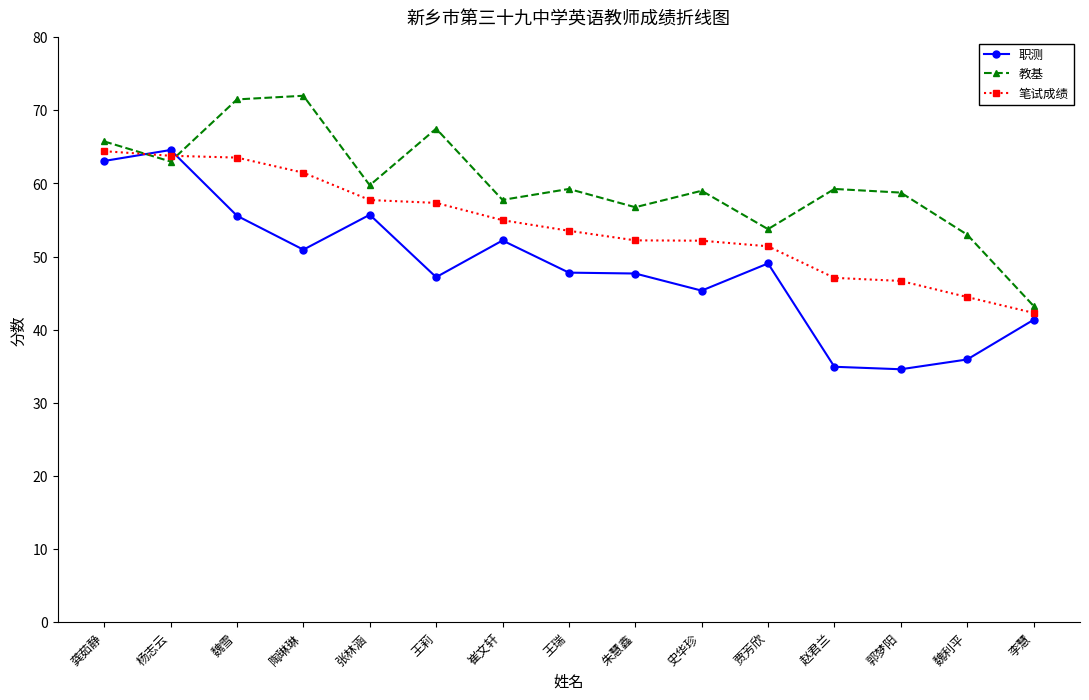

In 教基, how many points are higher than both neighbors (excluding endpoints)?

5